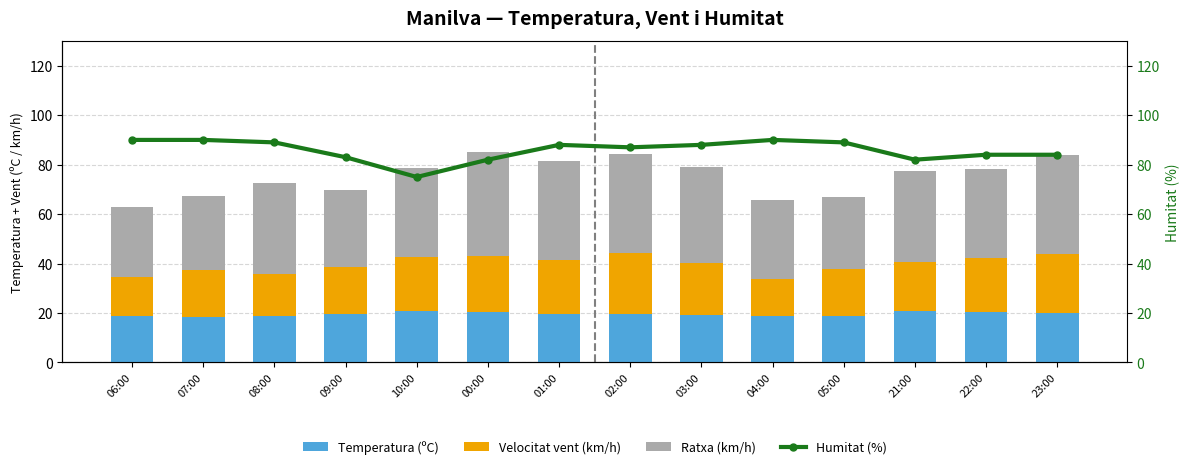

What position from the left is 02:00?

8